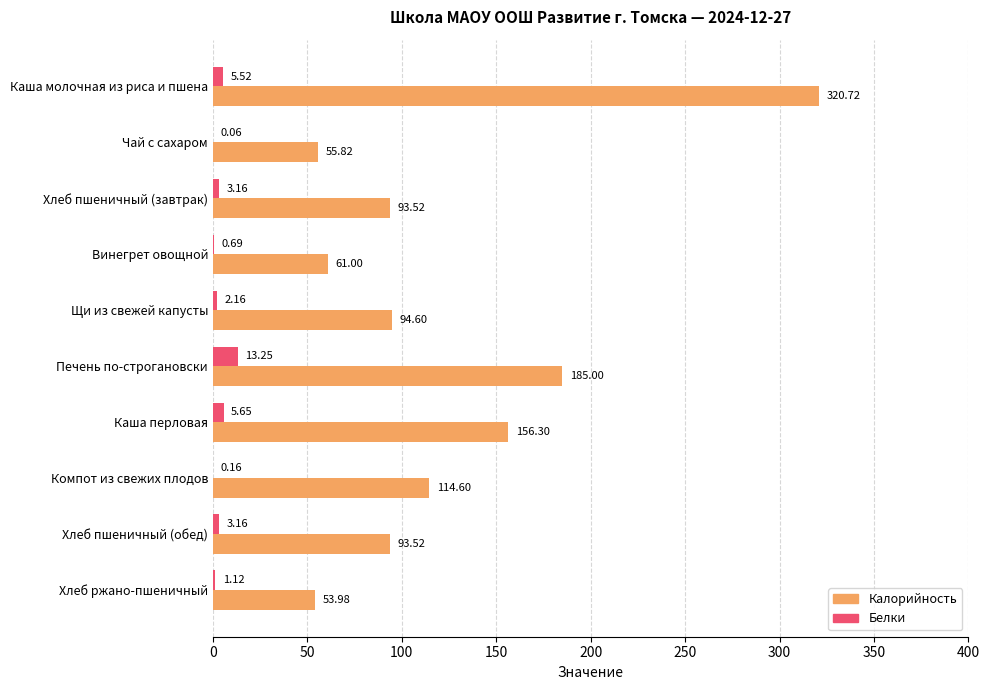

Which category has the highest value in the Белки series?

Печень по-строгановски